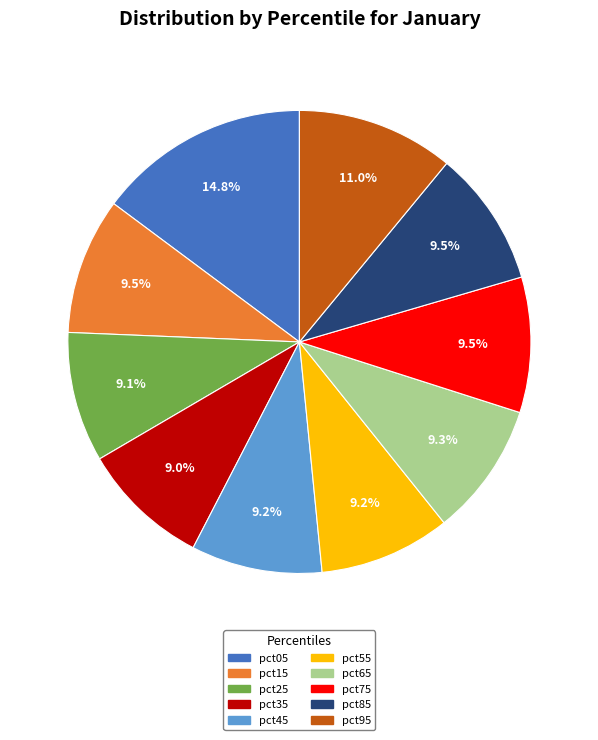

What is the largest slice in the pie chart?

pct05